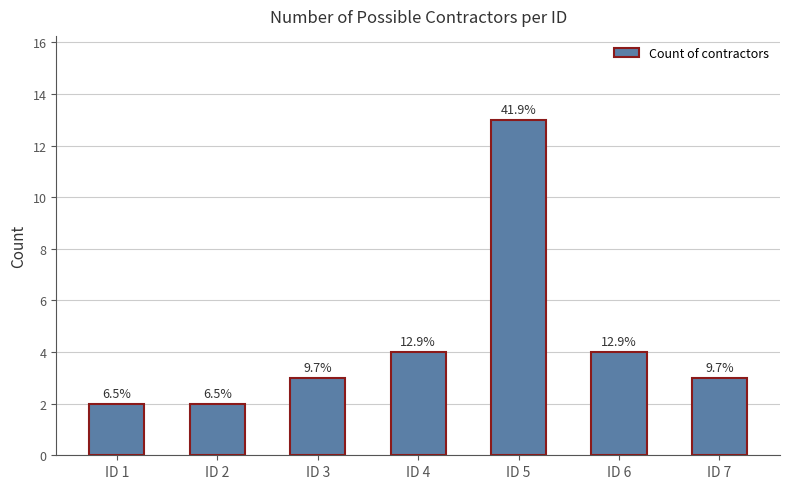

Which category has the lowest value across all series?

ID 1